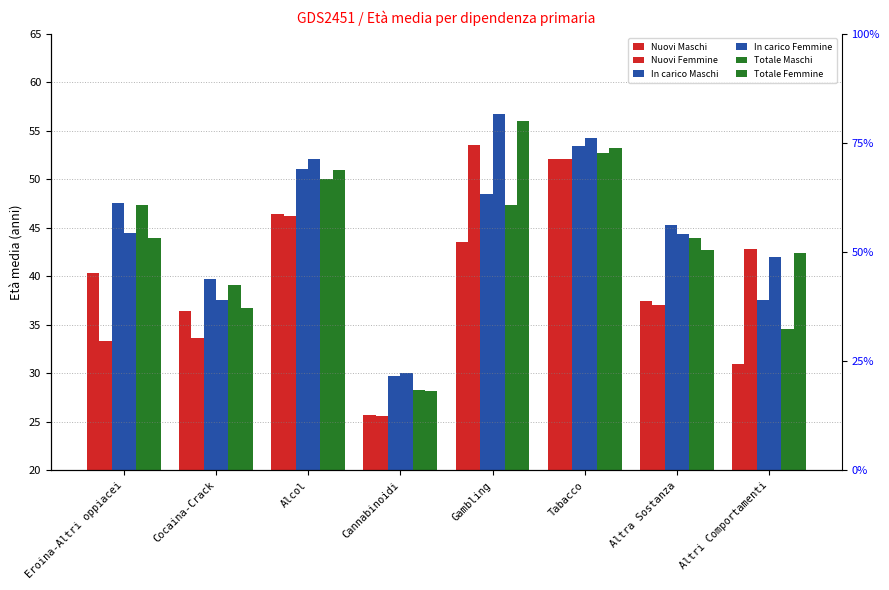

What is the value of the Totale Maschi bar at the 5th from the left?

47.3